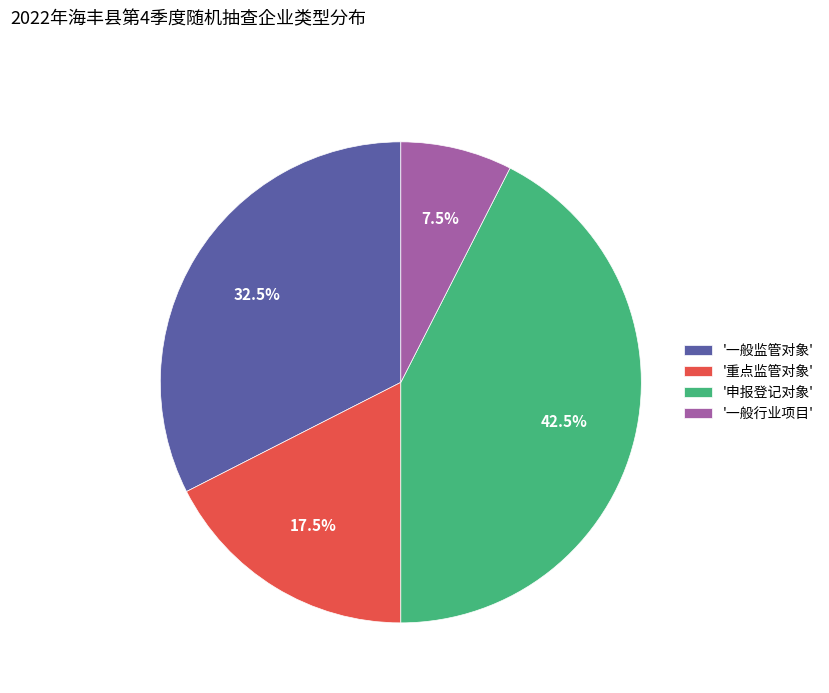

What portion of the pie excludes '重点监管对象'?

82.5%